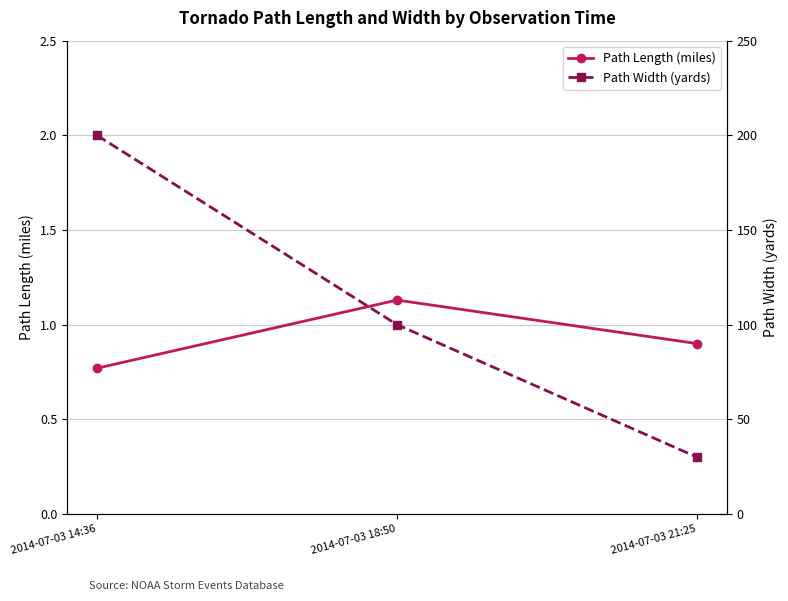

How many Path Width (yards) values are between 30 and 200?

3